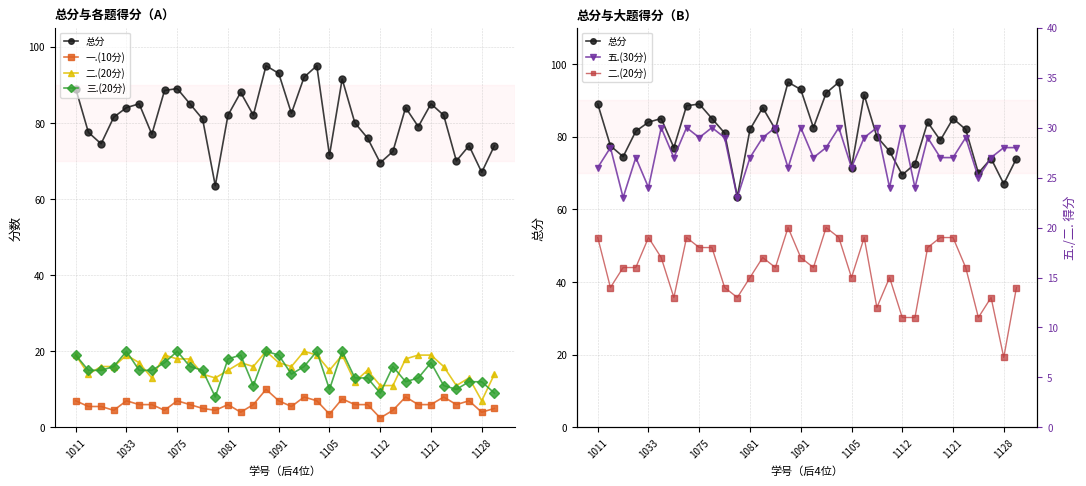

What position from the left is 1105?

6